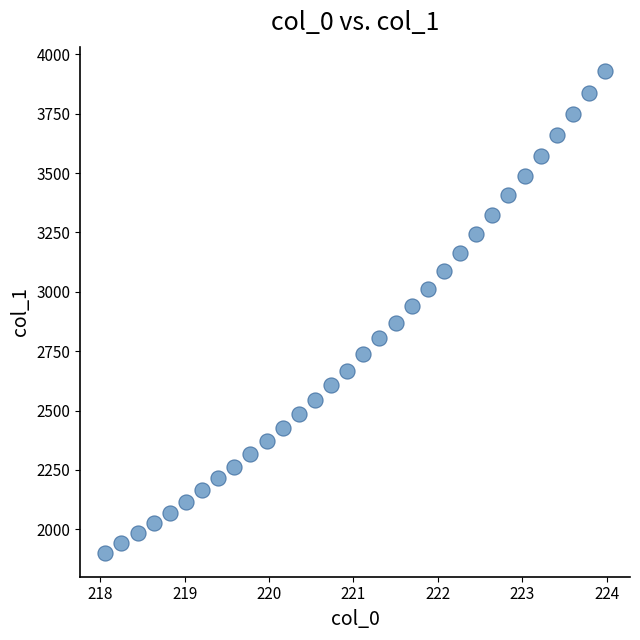

What is the range of Y values (max minus min)?

2028.6